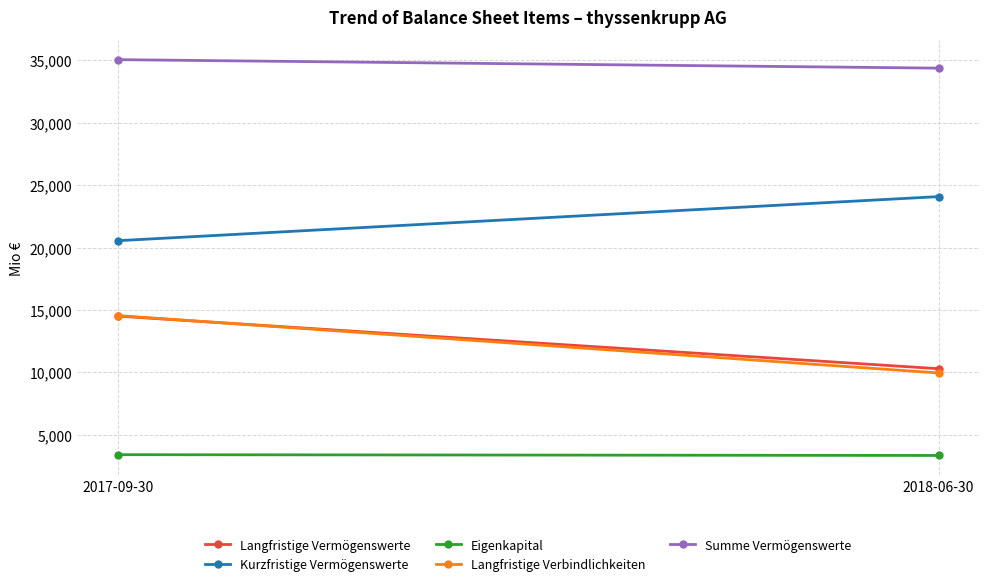

Which label corresponds to the smallest value in the chart?

2018-06-30